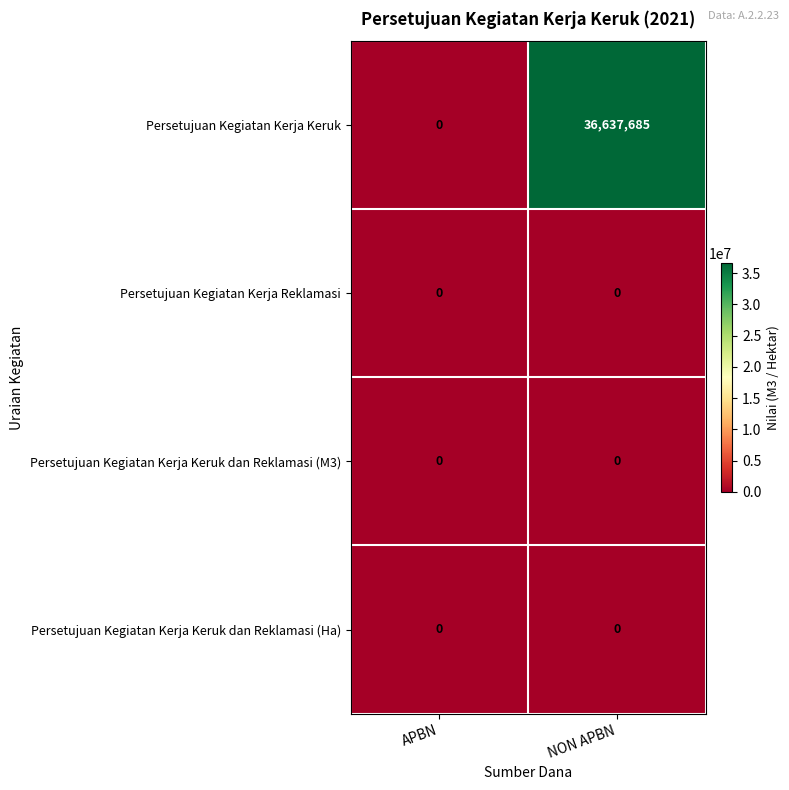

At how many categories does at least one series exceed 928619?

1